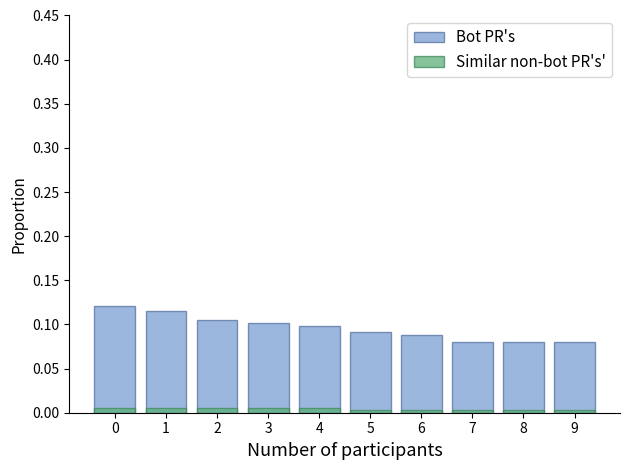

Where is Bot PR's nearest to the value 0?

7